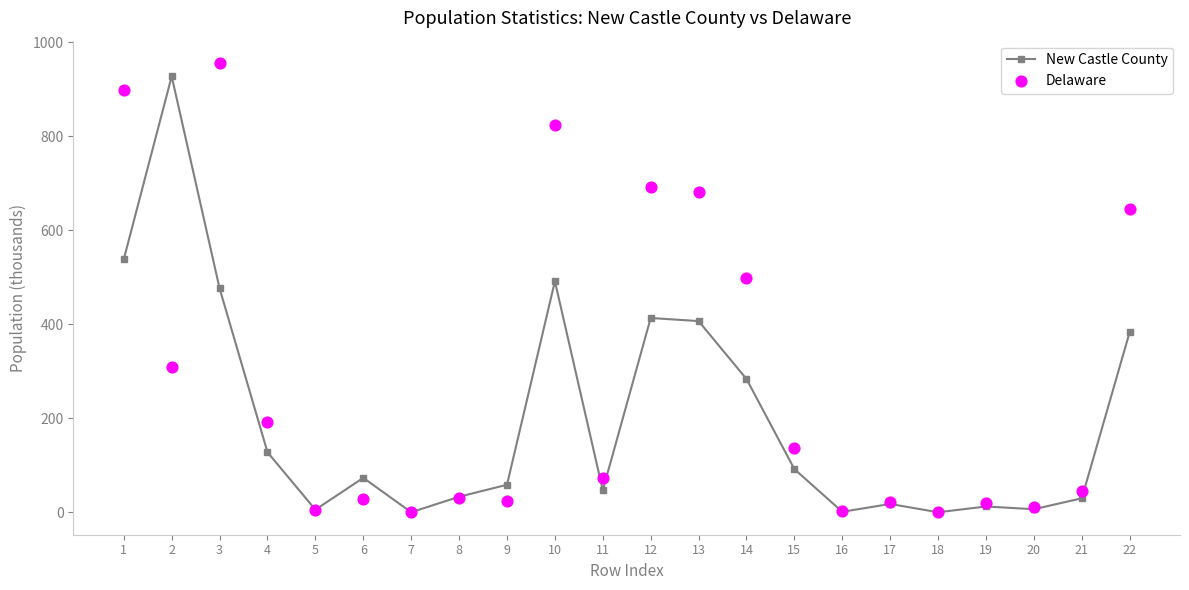

What are all the series names shown in the legend?

New Castle County, Delaware